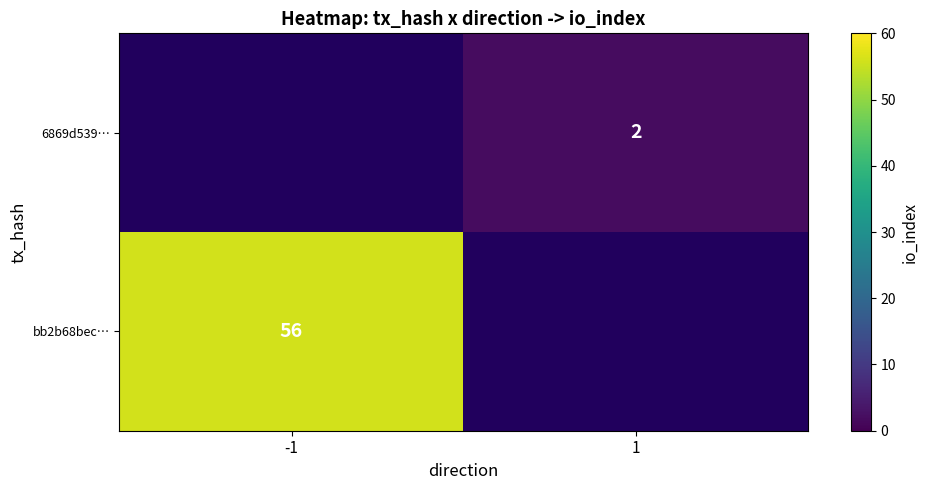

At how many categories does at least one series exceed 22?

1